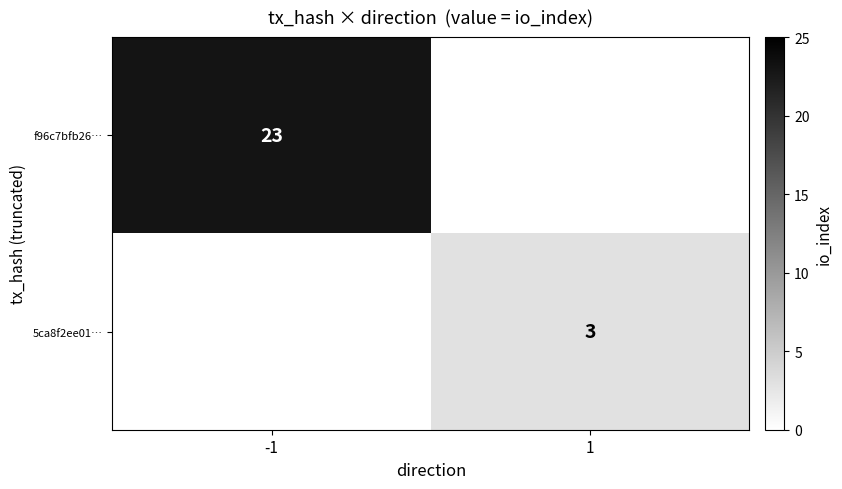

At which category does the chart reach its peak across all series?

-1